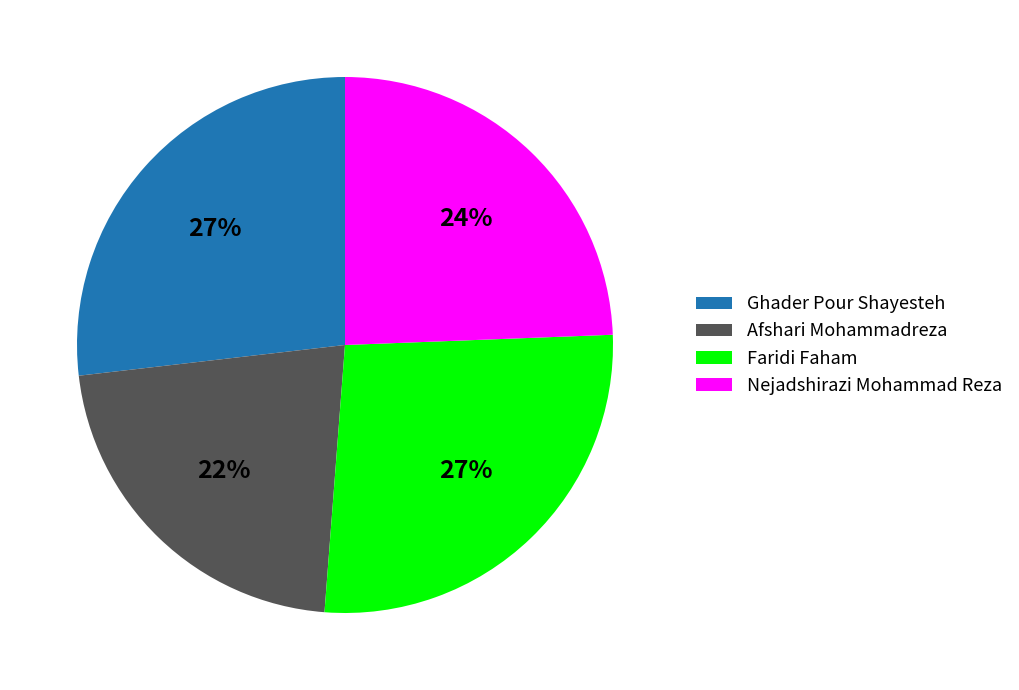

Is Nejadshirazi Mohammad Reza the majority of the pie?

No